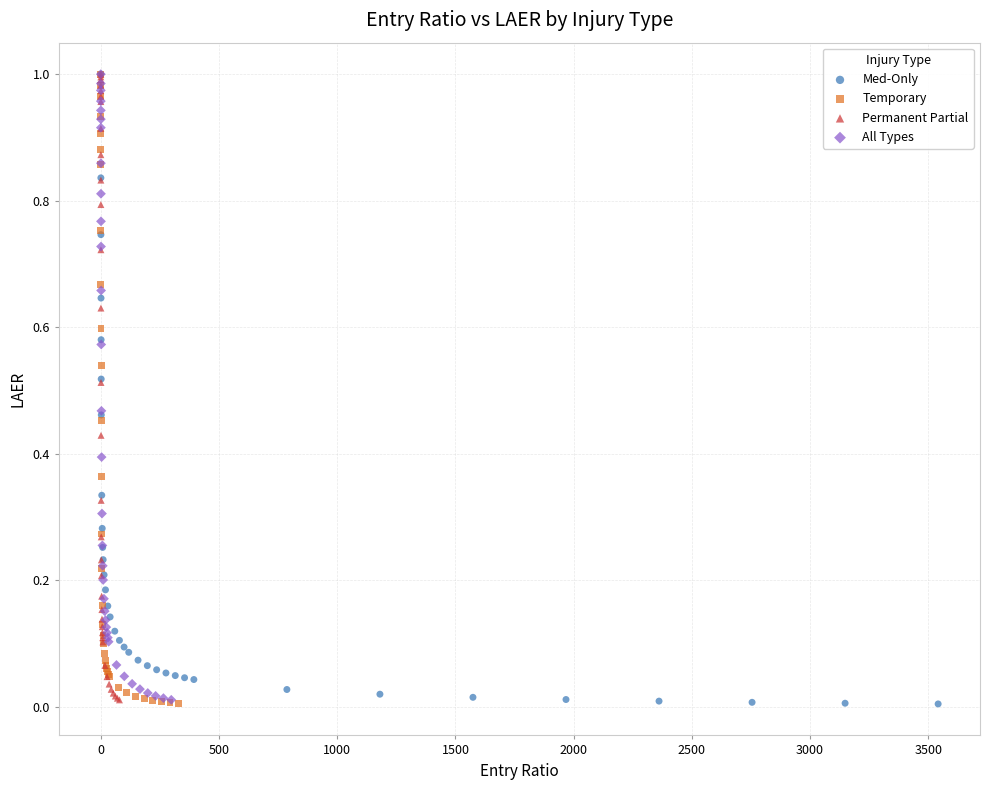

What are all the series names shown in the legend?

Med-Only, Temporary, Permanent Partial, All Types